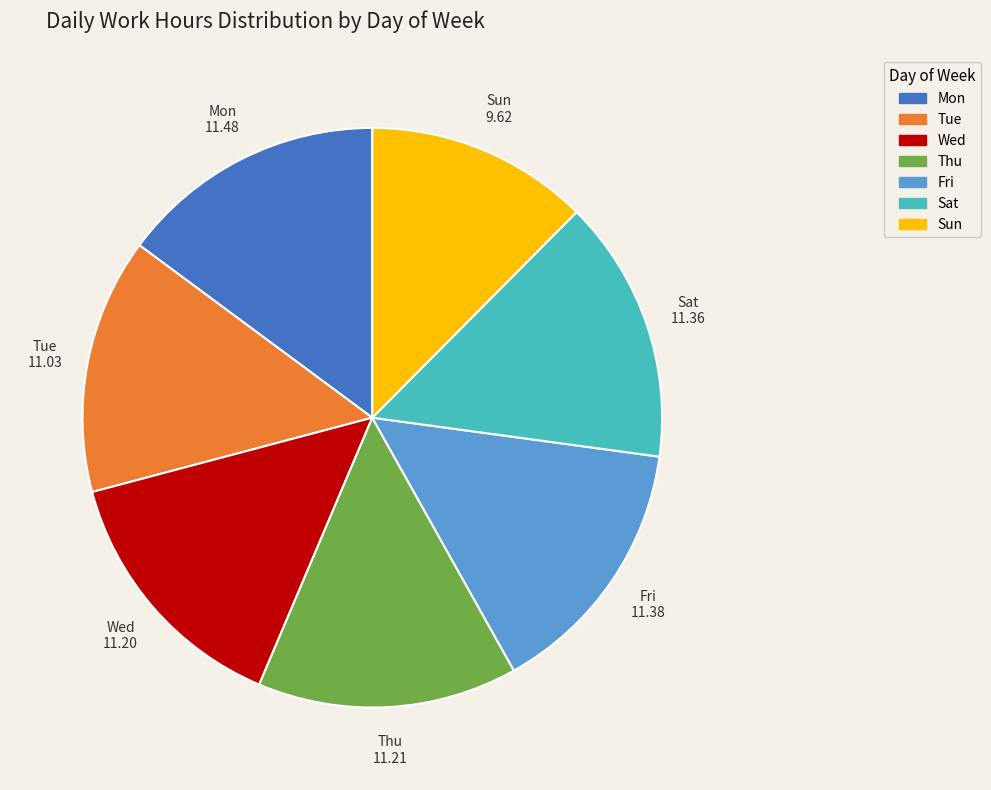

What is the smallest slice in the pie chart?

Sun